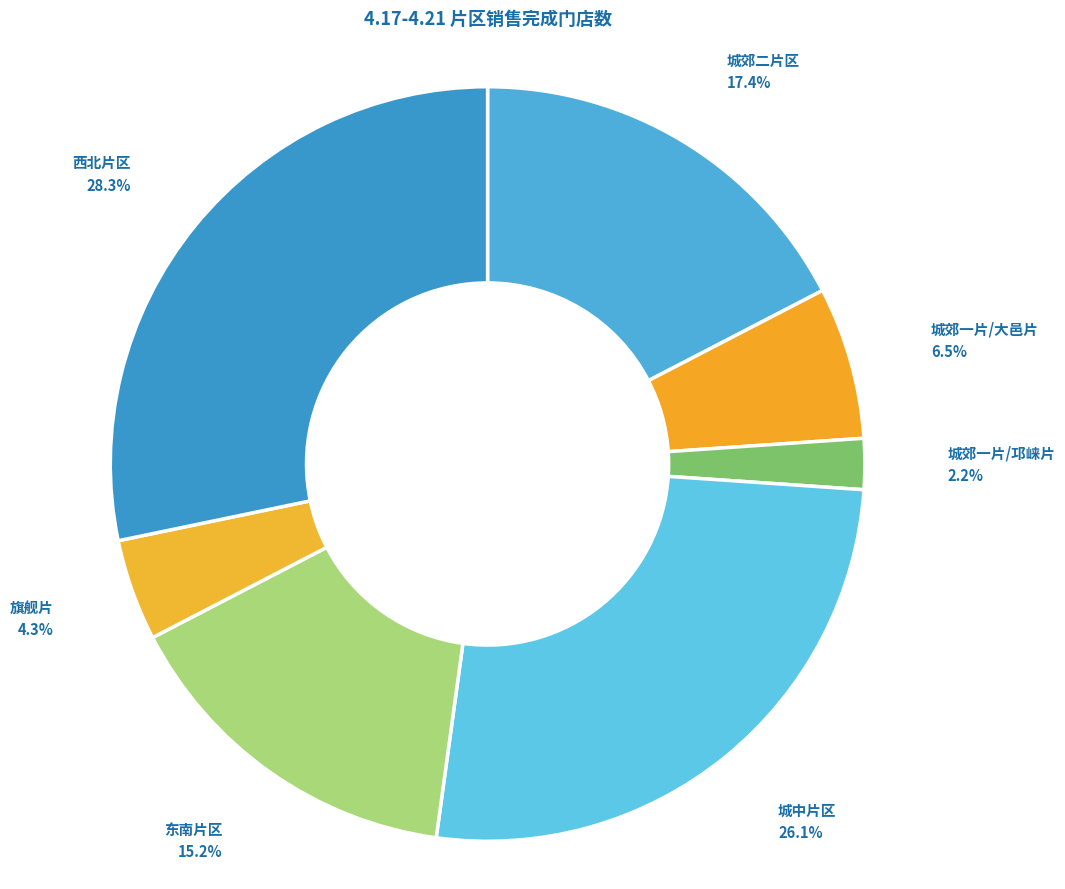

Count the number of slices in the pie.

7